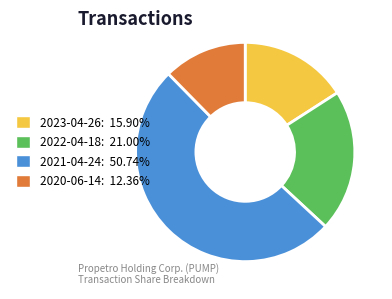

Does any single category account for the majority?

Yes